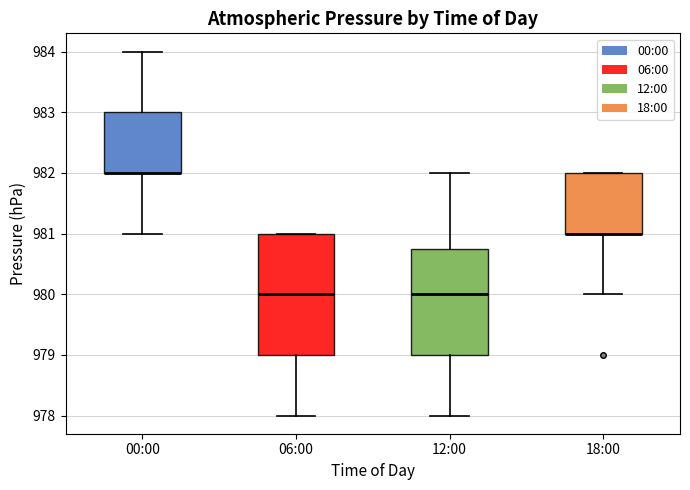

Where does the median line of the box for 06:00 sit on the y-axis? The values are not printed on the chart, so give them approximately, as read against the axis.

980.0